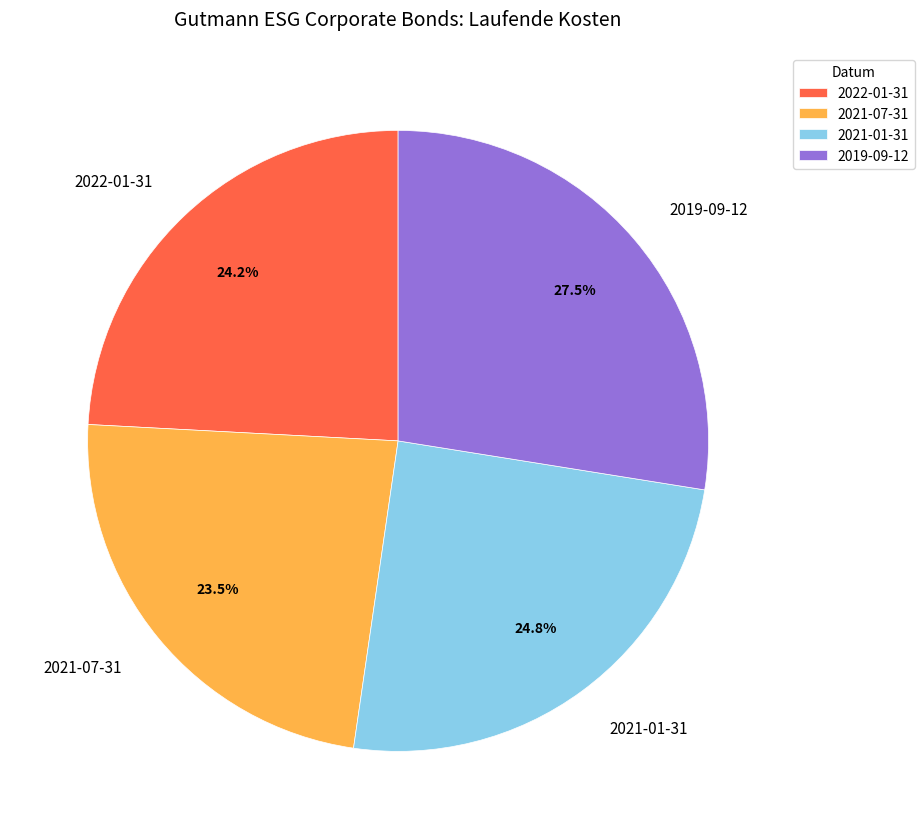

How many slices are in this pie chart?

4